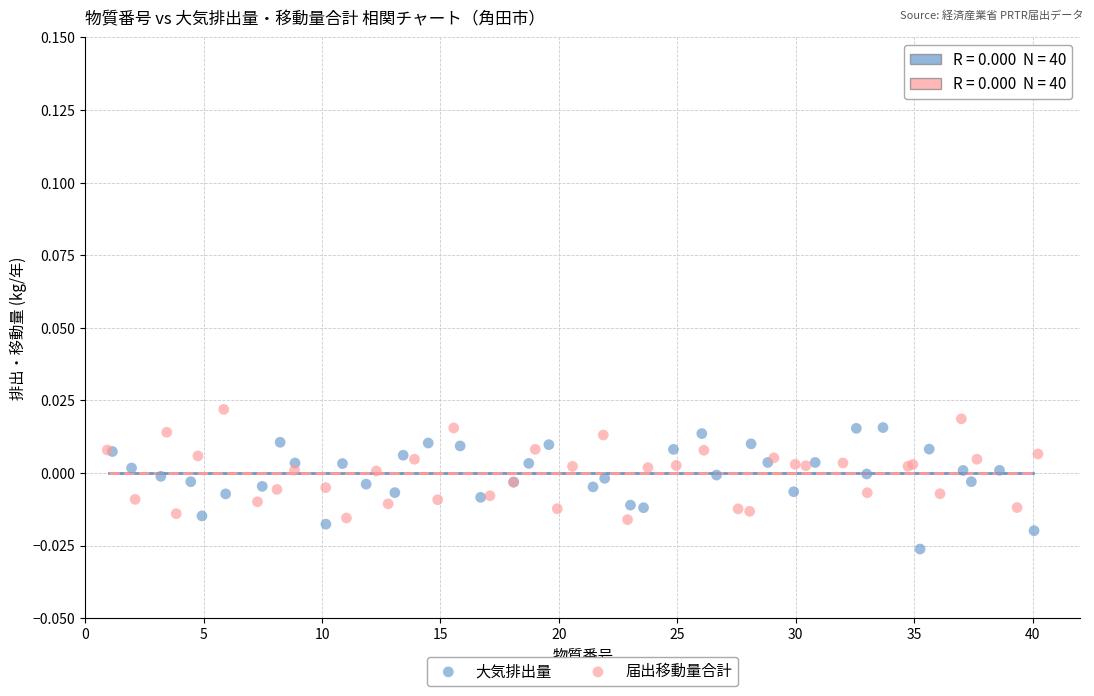

Which series reaches the minimum Y coordinate?

大気排出量